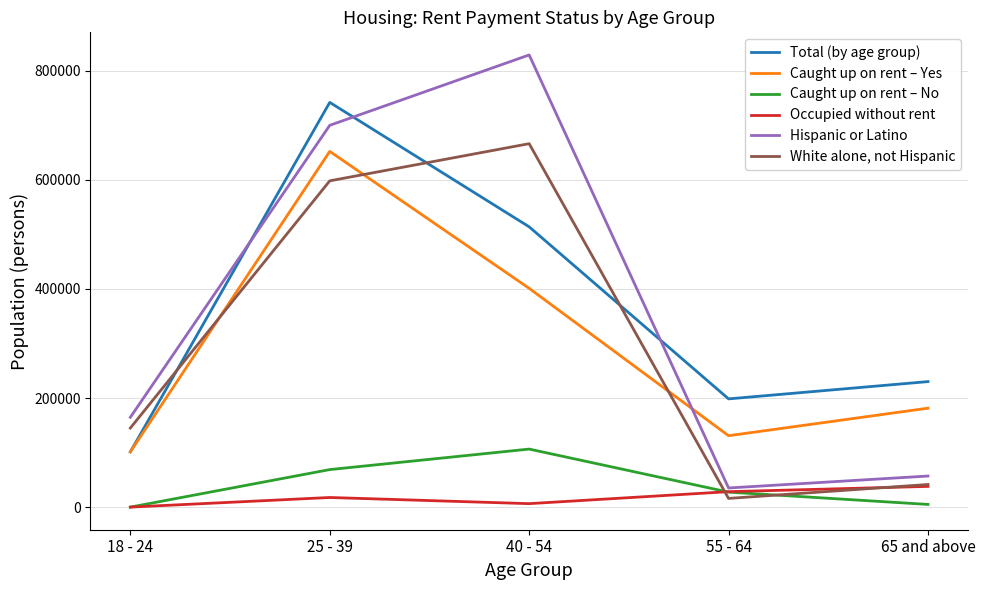

Is it true that Caught up on rent – No equals -53463 at 18 - 24?

False